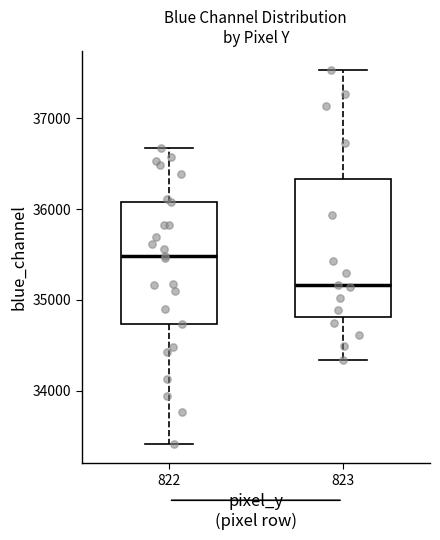

Reading left to right, read every box against the y-axis: the position of its median line, the range the box covers, and the ends of its whiskers. The values are not printed on the chart, so give them approximately, as read against the axis.

822: median 35500, box 34700 to 36100, whiskers 33400 to 36700
823: median 35200, box 34800 to 36300, whiskers 34300 to 37500